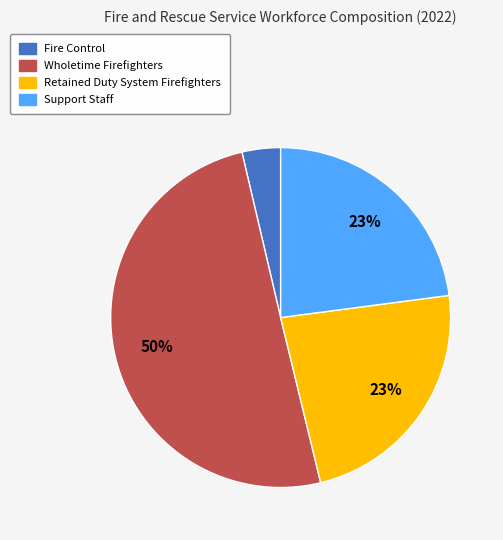

Count the number of slices in the pie.

4